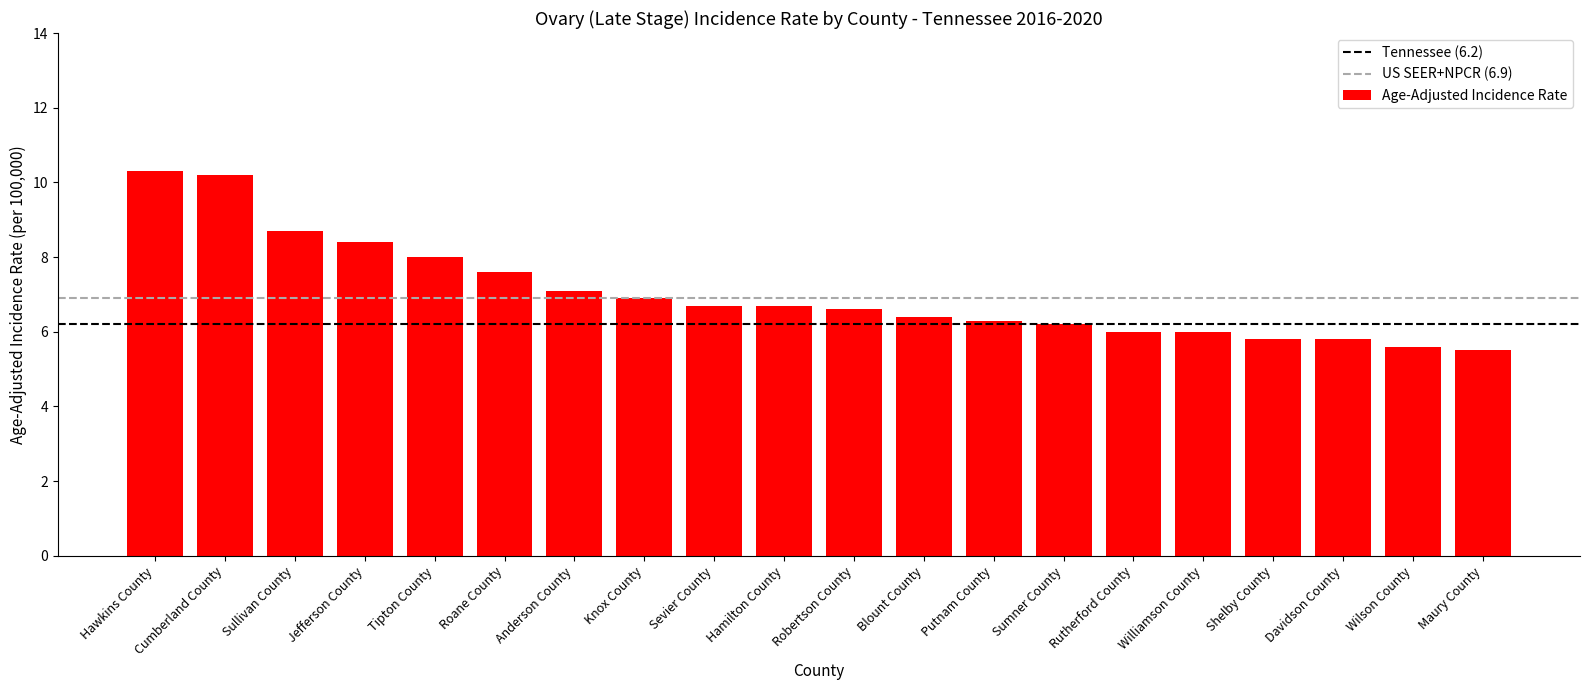

What position from the right is Hamilton County?

11